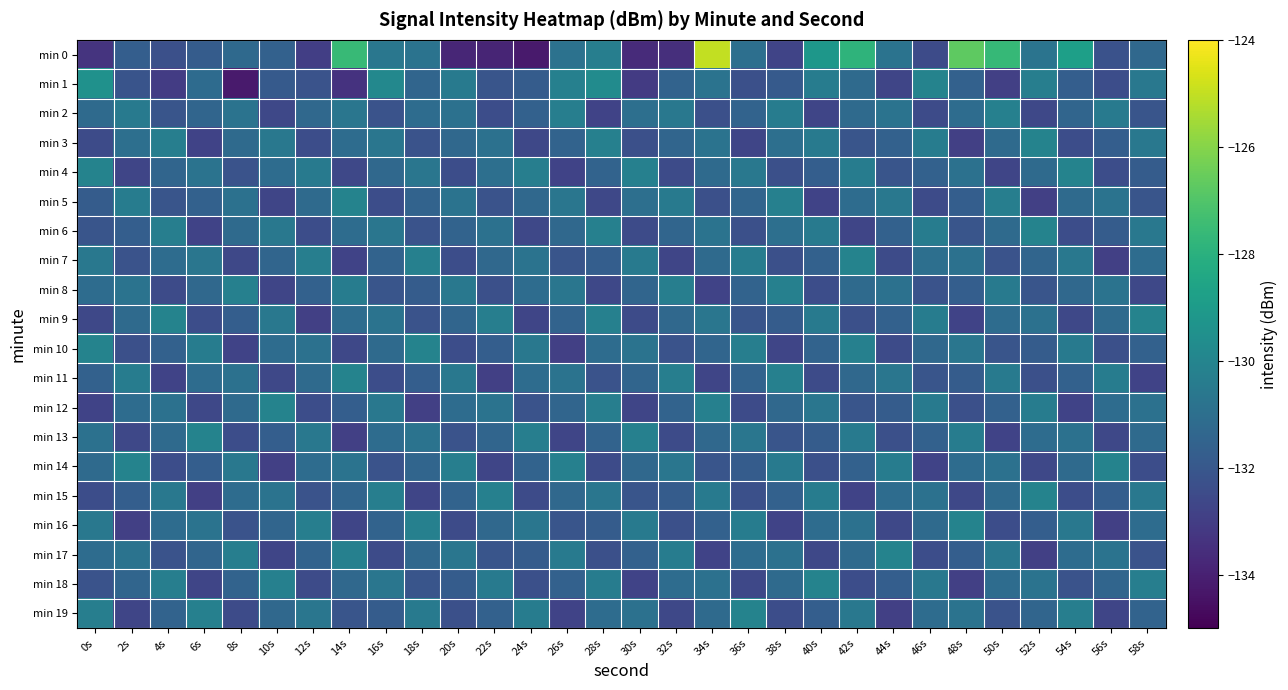

What is the smallest value displayed?

-134.2